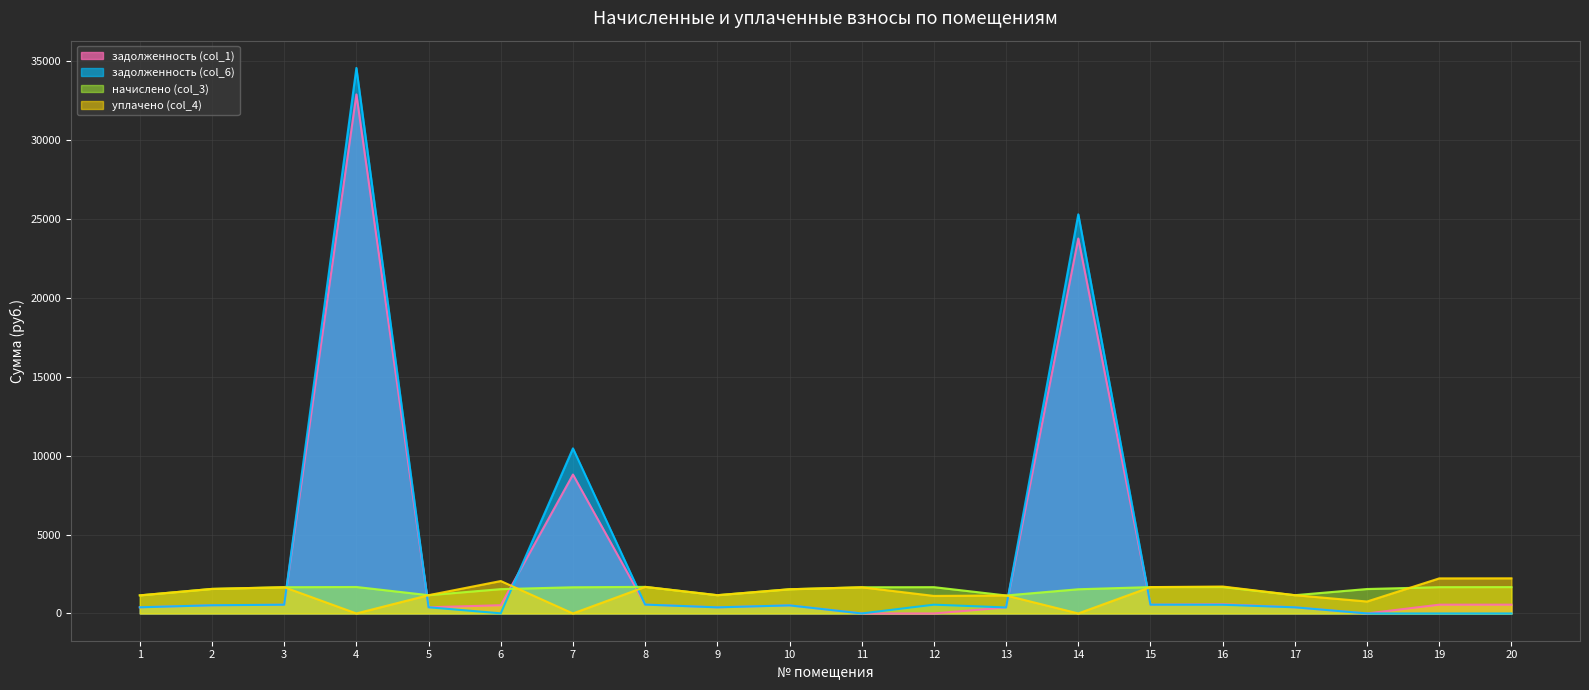

How many lines are shown in the chart?

4